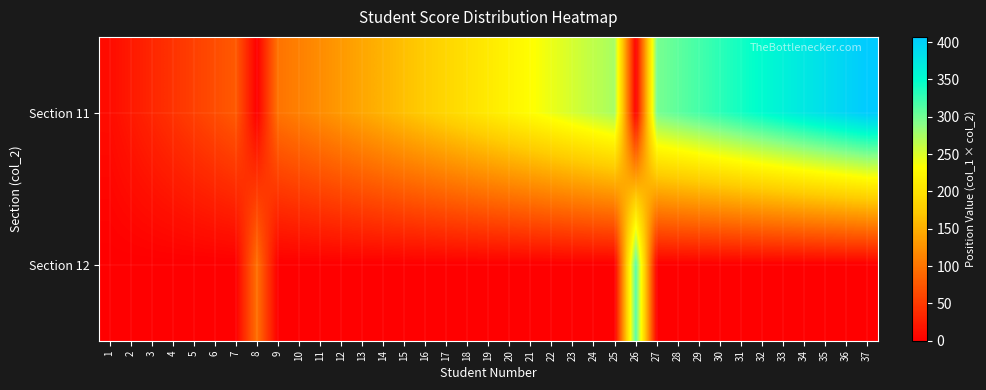

Between 32 and 13, which is larger?

32